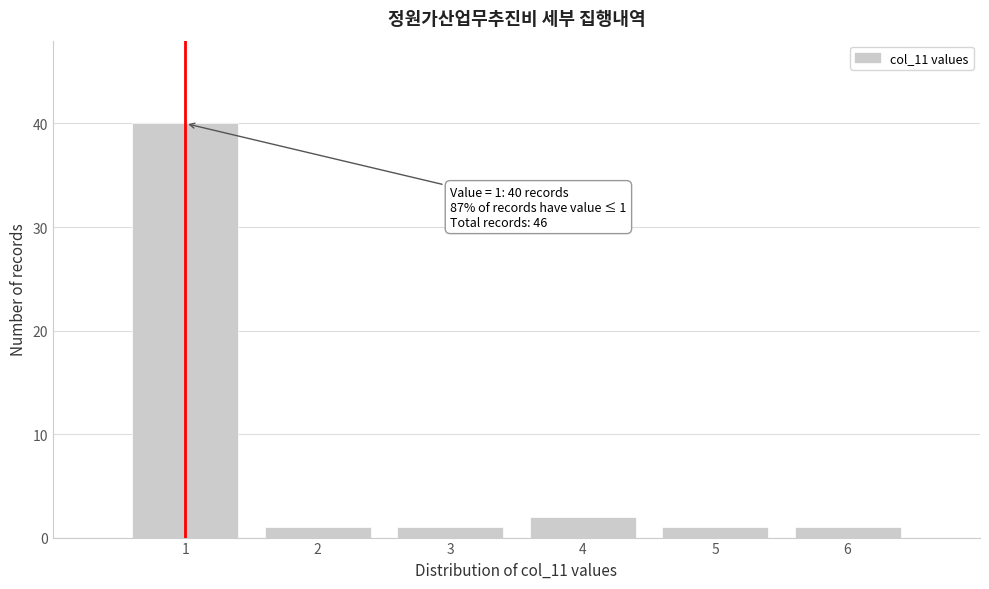

Reading right to left, list all the values displayed in this chart.

1	1	2	1	1	40